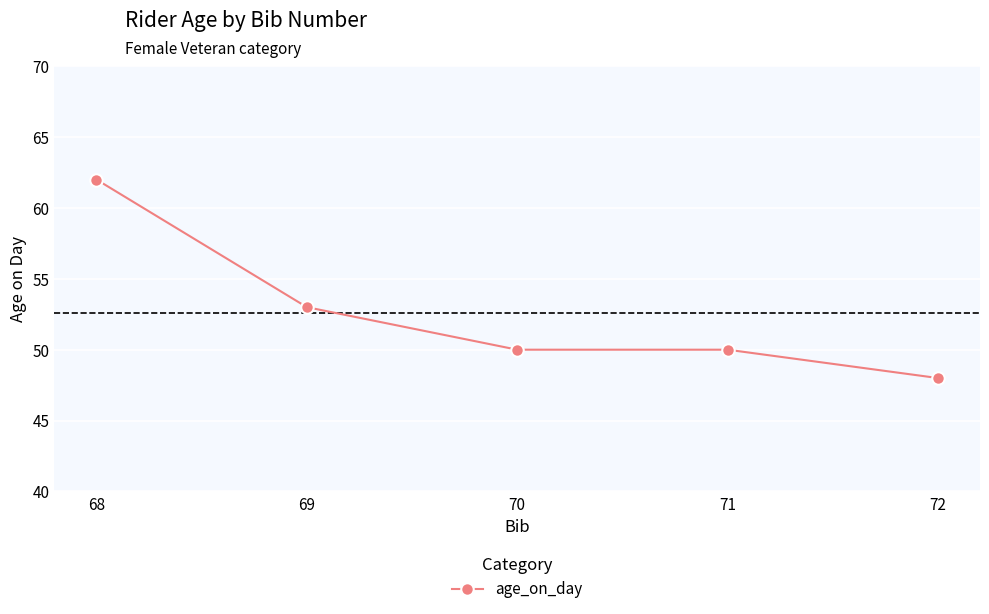

Count the values in the range 50 to 53.

3